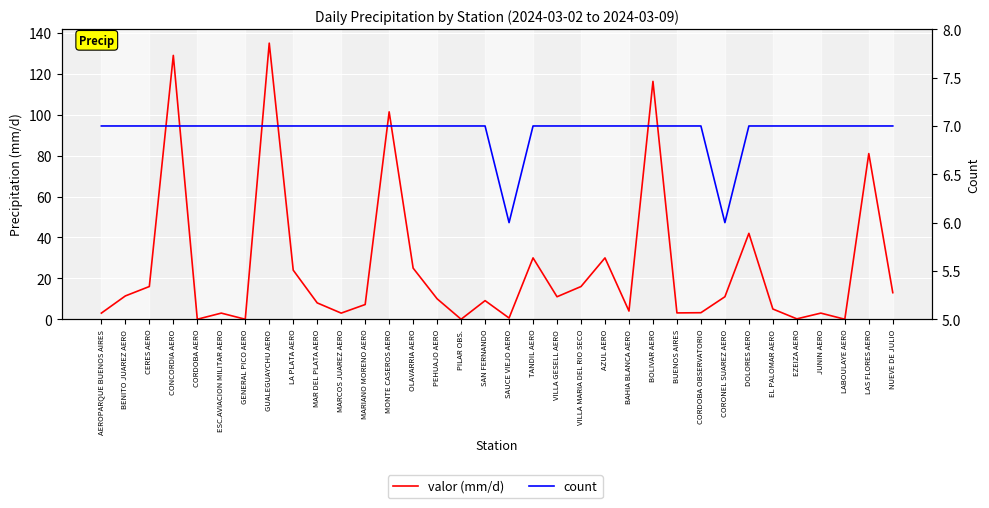

How many times do valor (mm/d) and count cross each other?

15